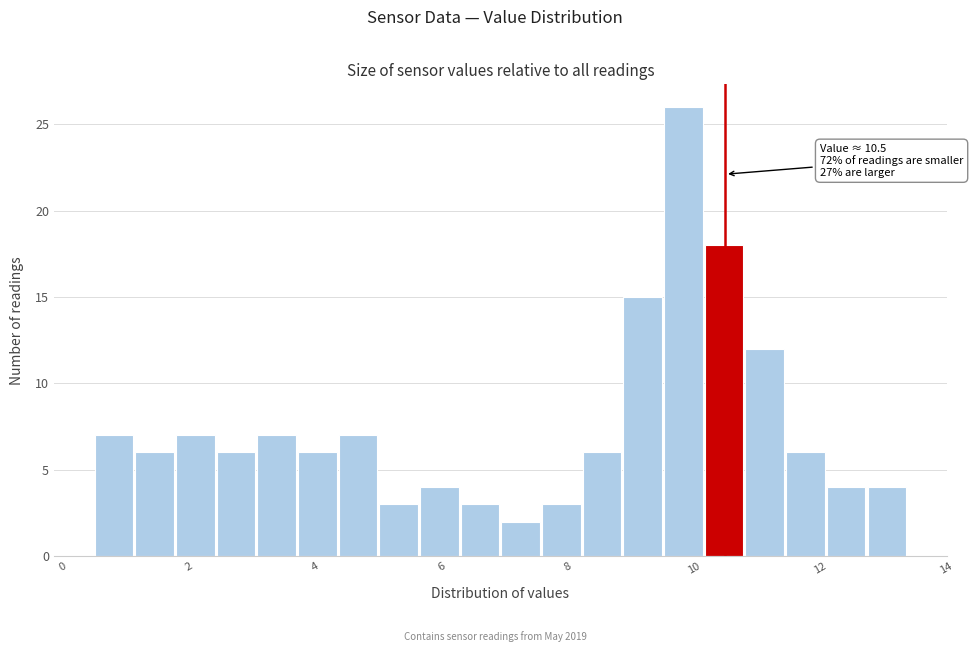

Around what value on the x-axis is the tallest bar? Give the approximate position of its centre, as read against the axis.

9.8